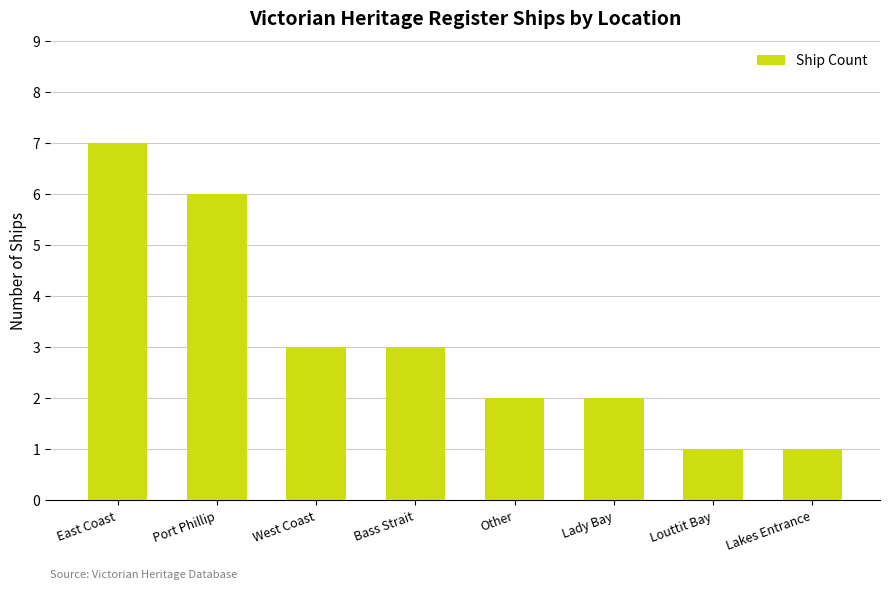

Which has a higher value, Bass Strait or Lady Bay?

Bass Strait